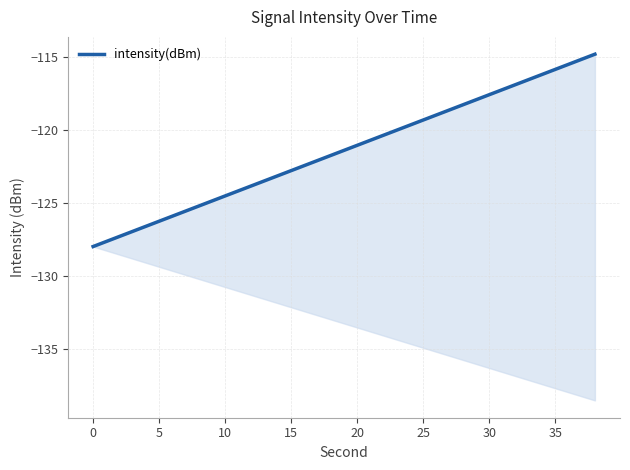

What is the sum of the values at 10 and 25?

-244.8